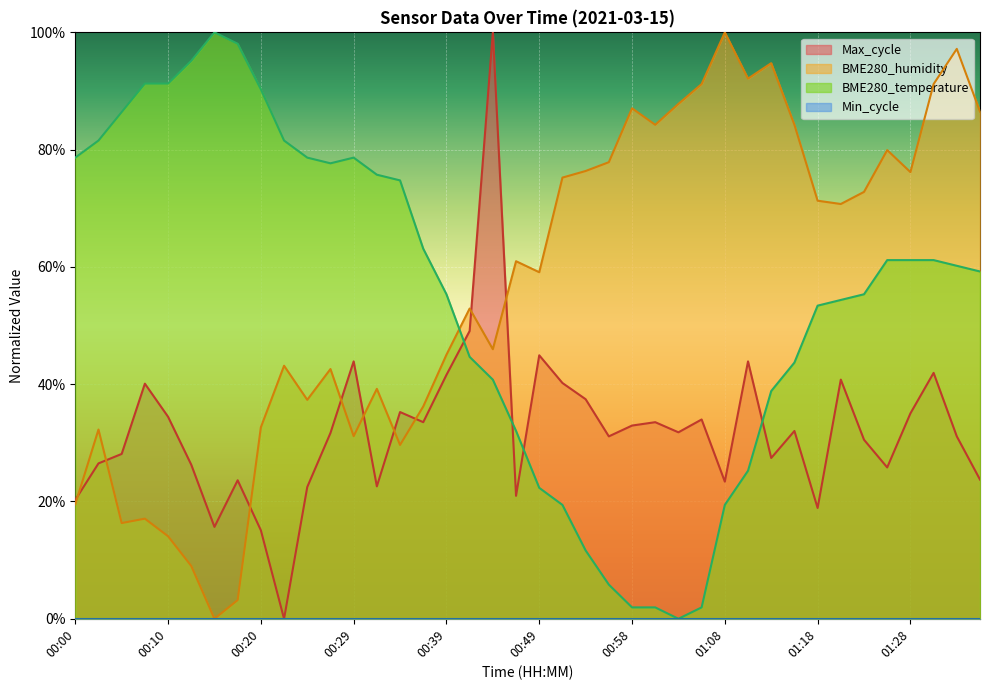

Which series has the widest spread of values?

BME280_temperature